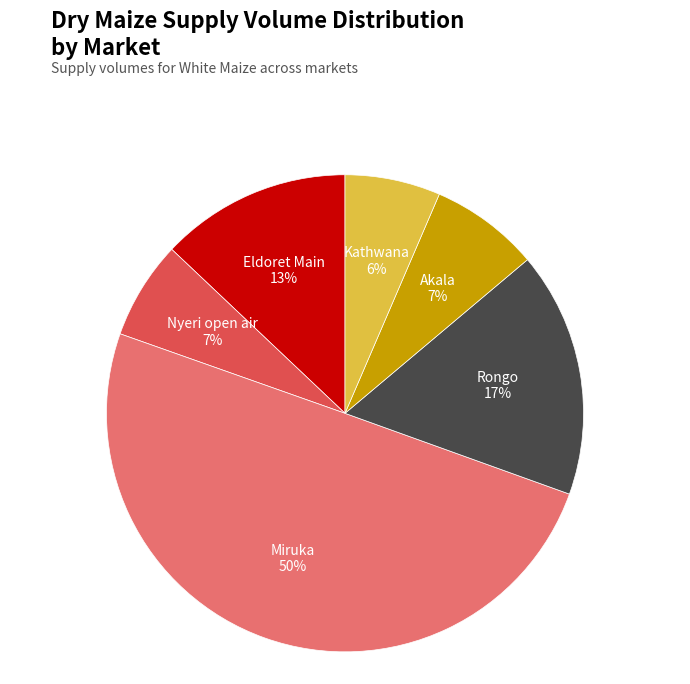

To the nearest percent, what is the average slice percentage?

17%